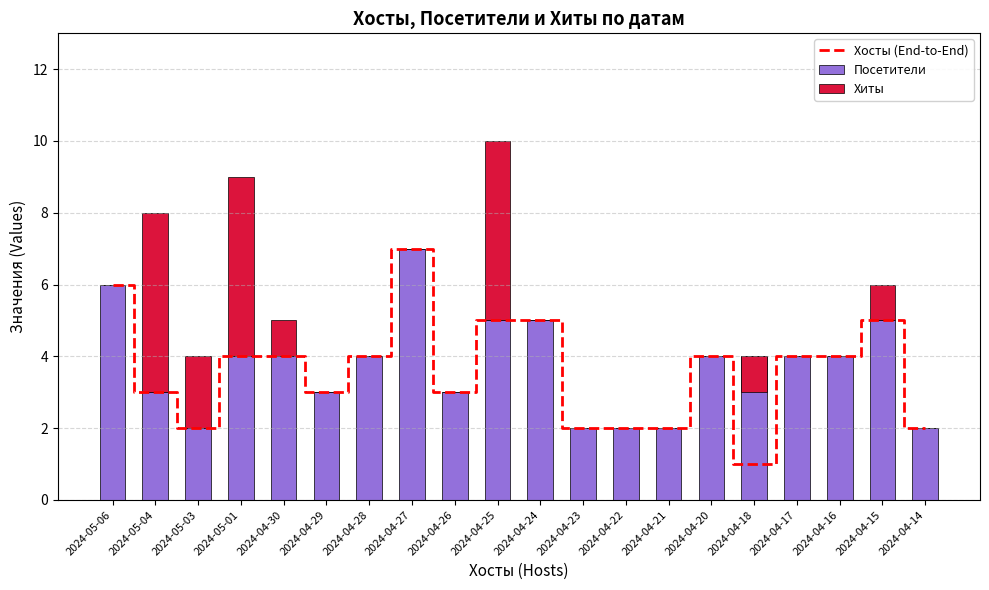

What is the average value of the Хосты (End-to-End) series?

4